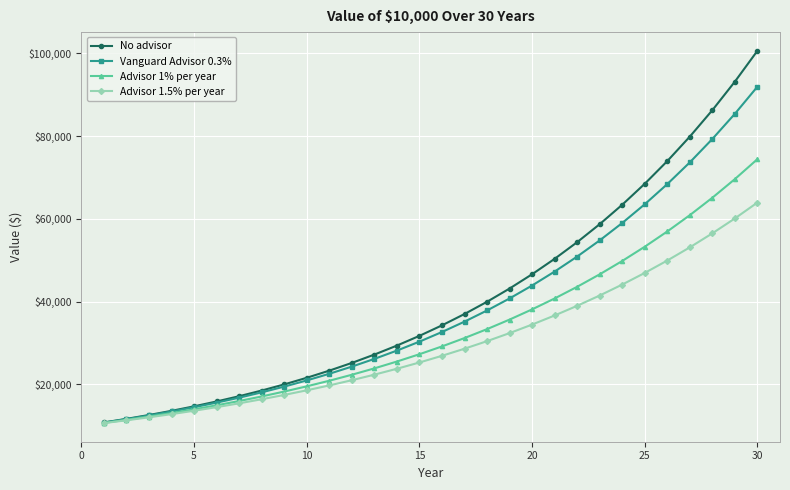

What is the lowest value of the Advisor 1% per year series?

10692.0